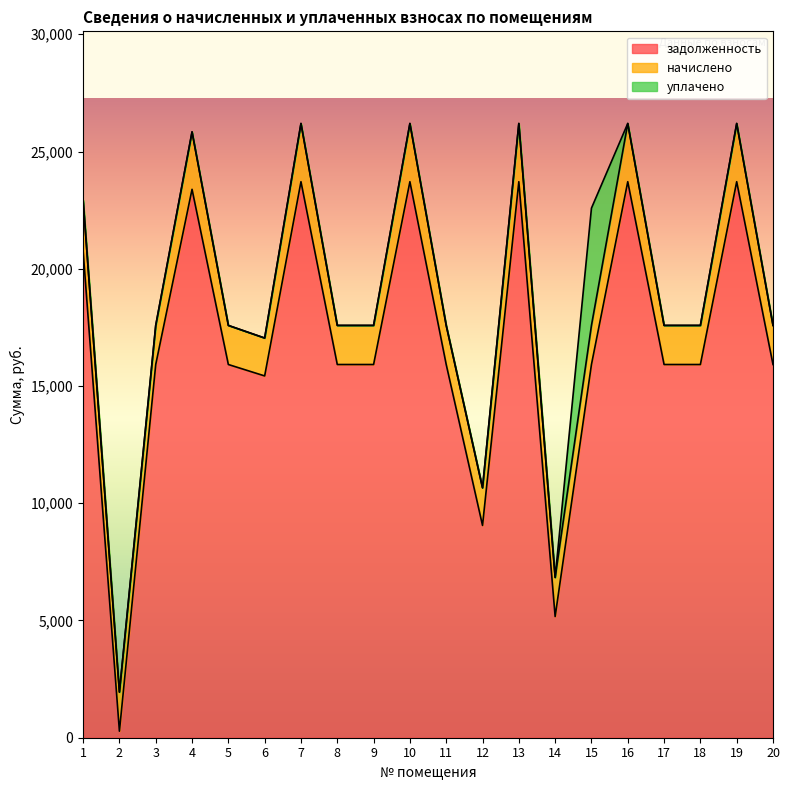

True or false: уплачено and задолженность cross at least once.

False